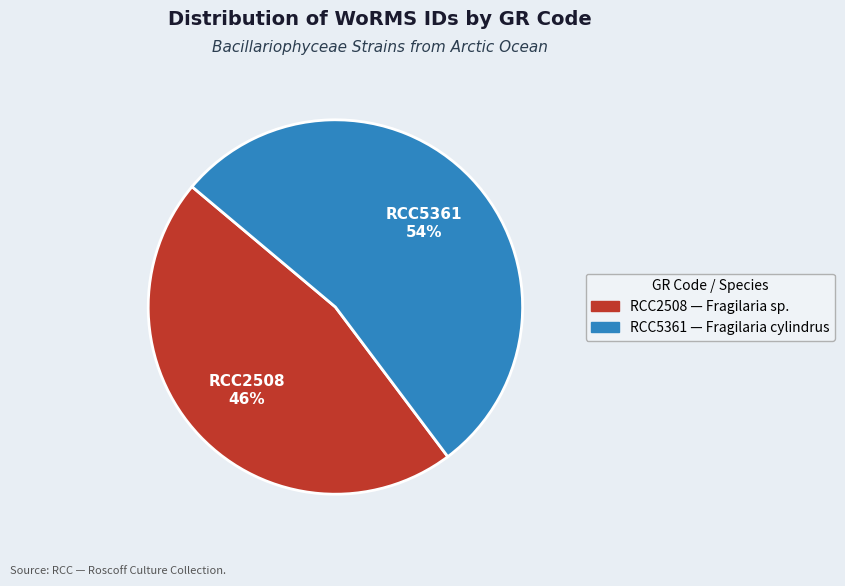

Which category has the biggest portion of the pie?

RCC5361